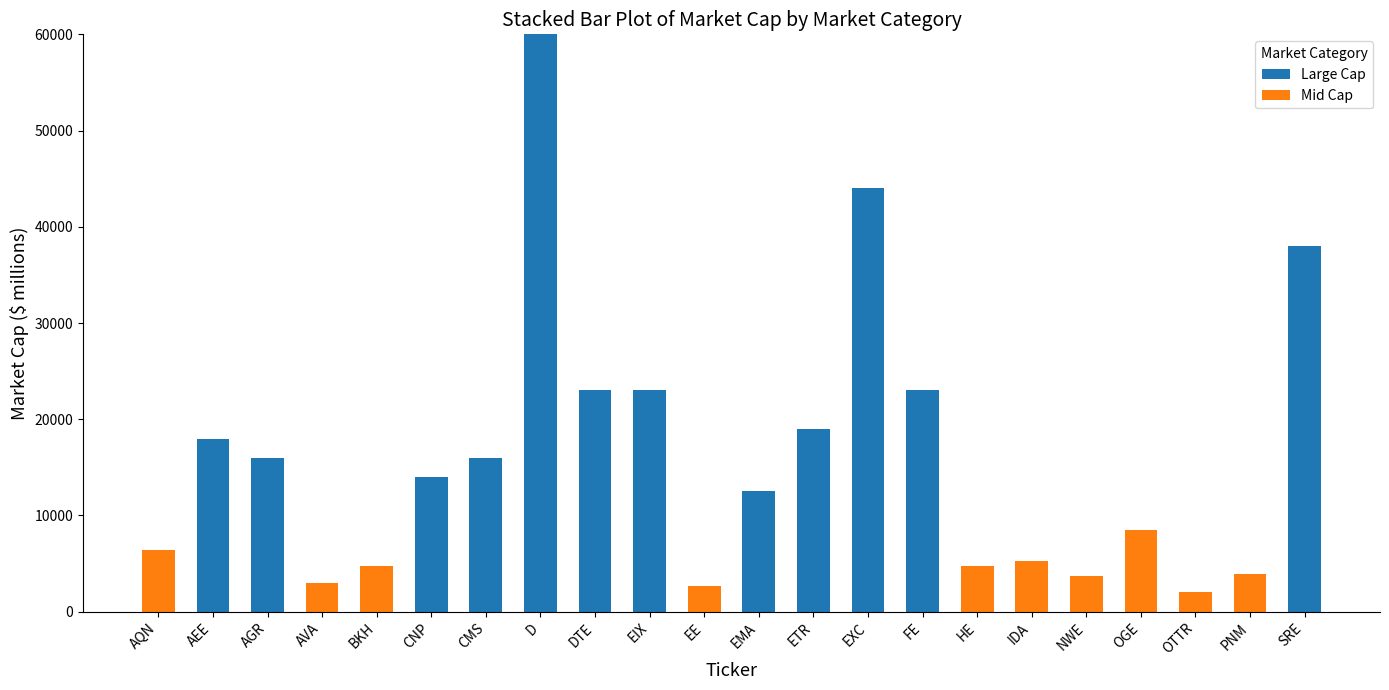

Does the chart contain stacked bars?

Yes